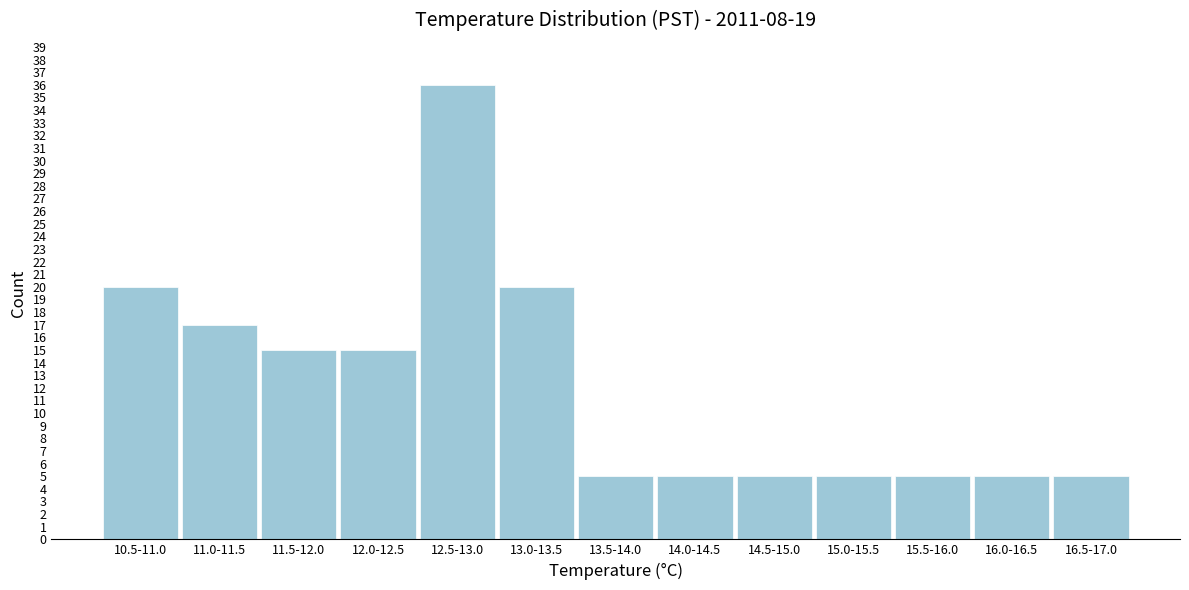

Reading right to left, extract all data points from this chart.

5	5	5	5	5	5	5	20	36	15	15	17	20